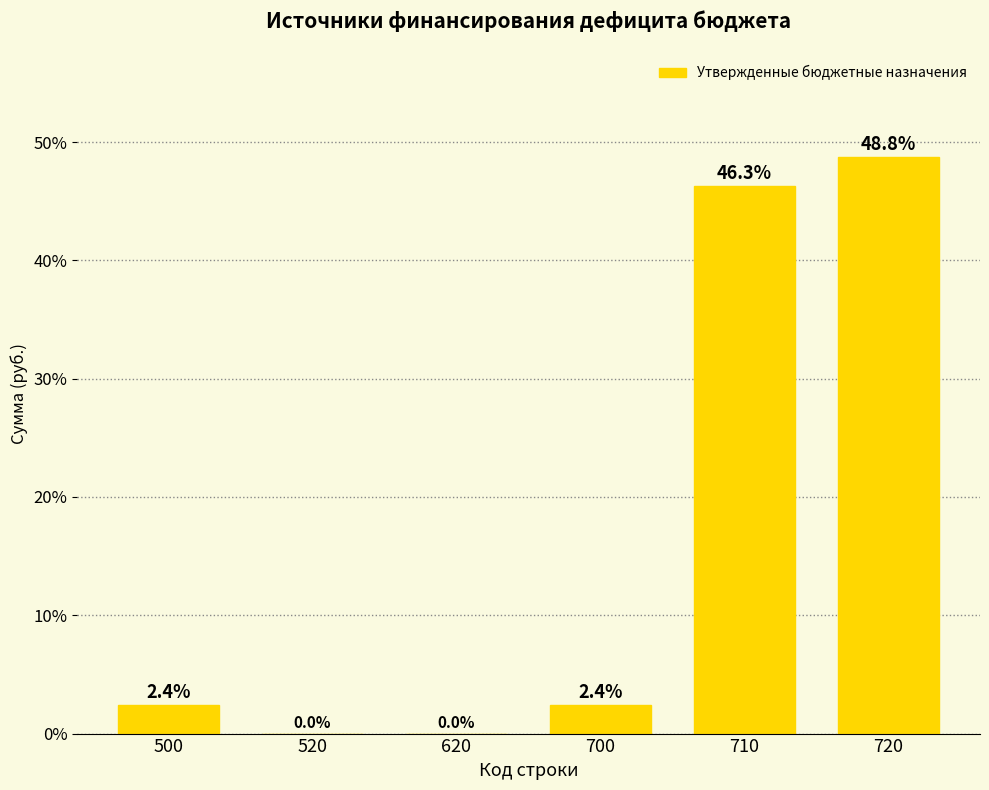

Reading left to right, transcribe all the data shown in this chart.

500=2.4	520=0.0	620=0.0	700=2.4	710=46.3	720=48.8